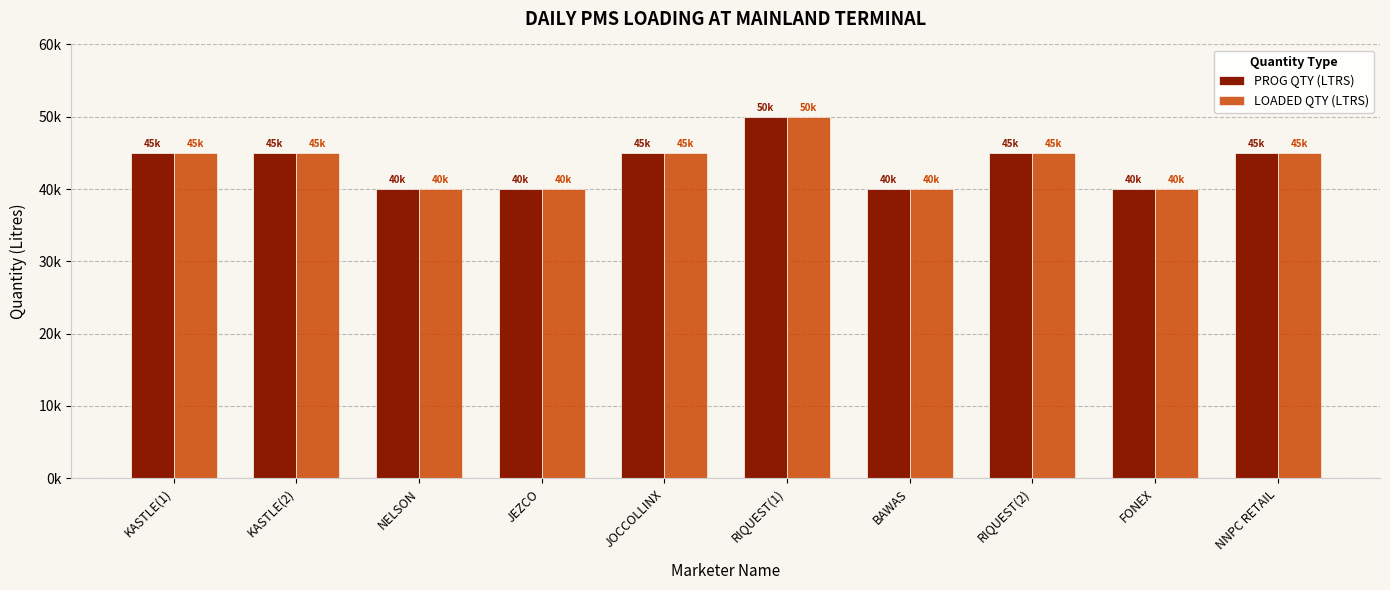

What is the difference between the maximum and minimum values in the PROG QTY (LTRS) series?

10000